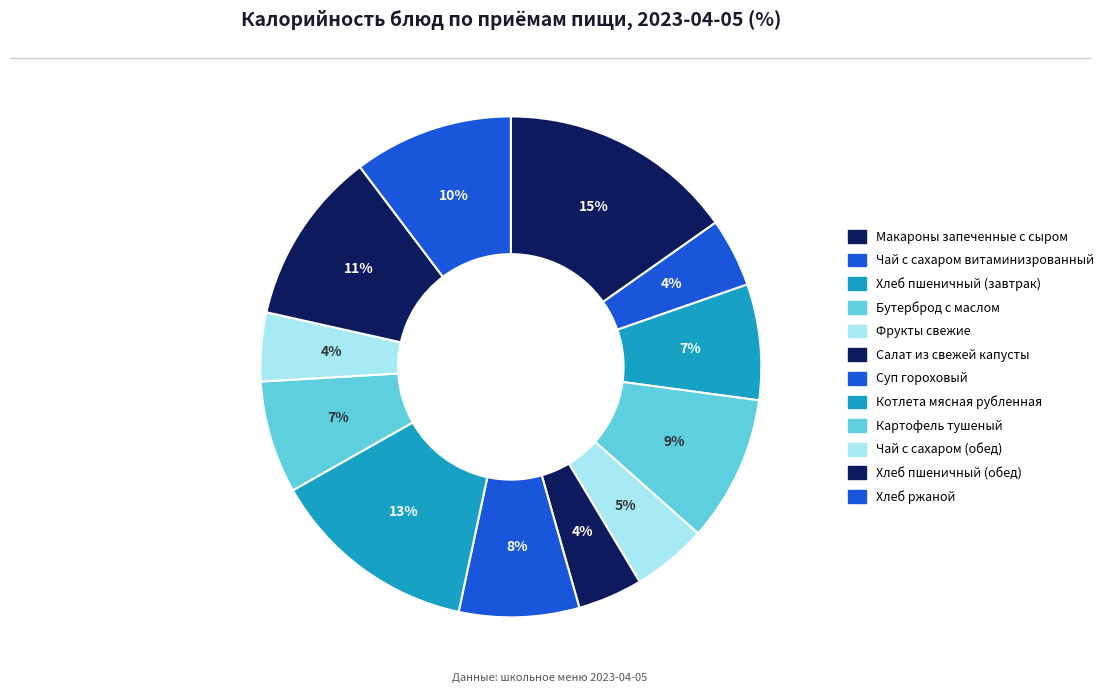

Is Хлеб пшеничный (завтрак) the majority of the pie?

No